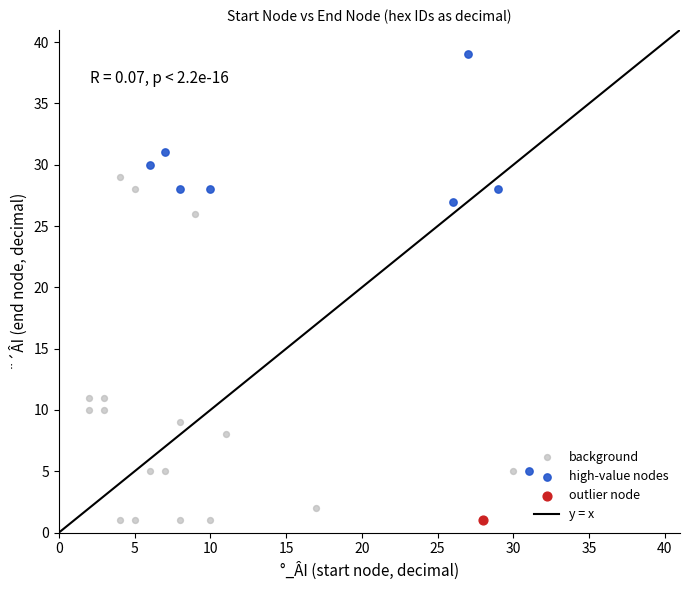

Which series reaches the maximum Y coordinate?

high-value nodes